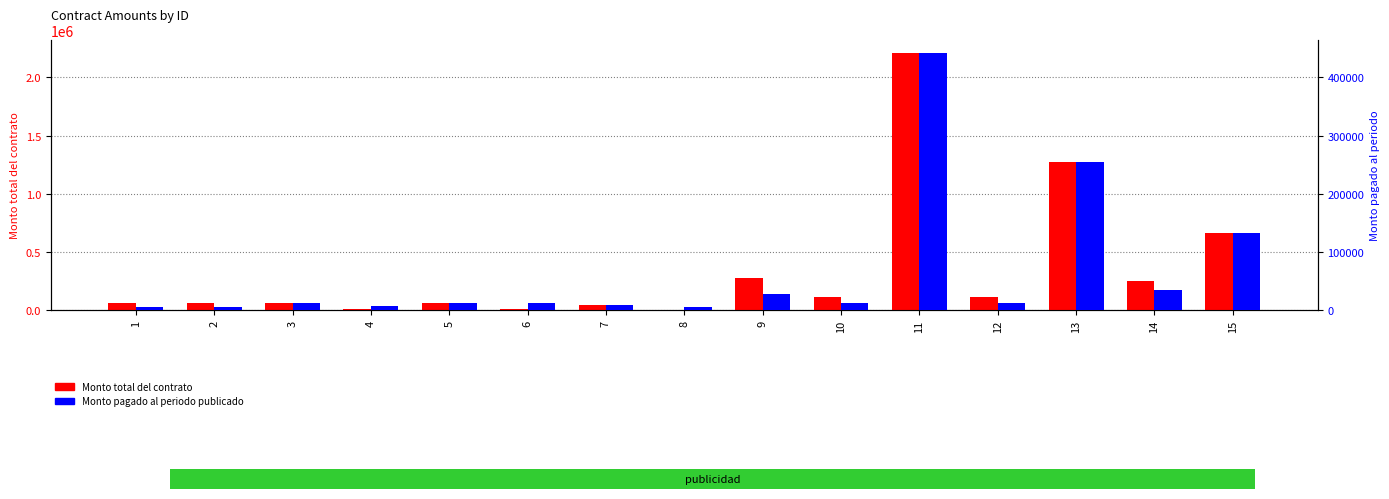

The Monto total del contrato series shows 4640 at 8. True or false?

True